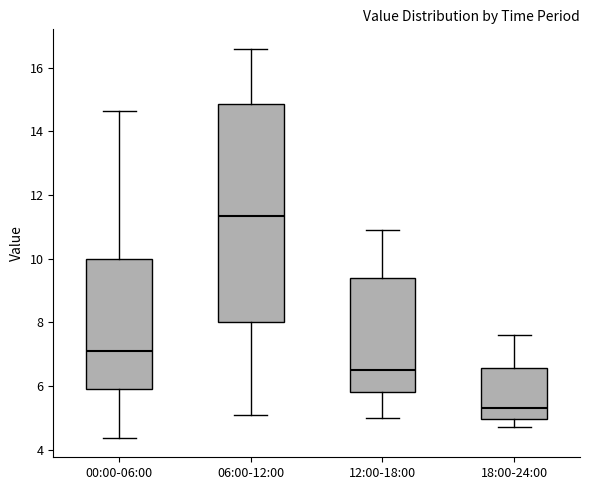

Comparing the boxes themselves (not the whiskers), which one is the tallest?

06:00-12:00